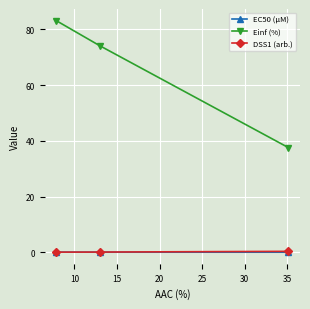

What is the value of the Einf (%) point at the 3rd from the left?

37.6